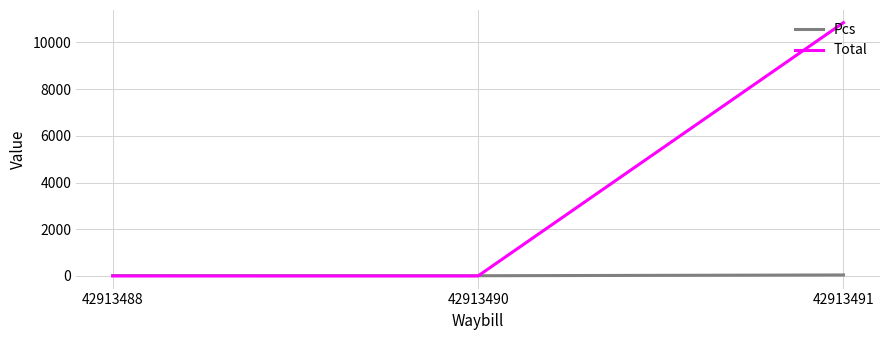

What is the sum of the Pcs values at 42913490 and 42913491?

49.0